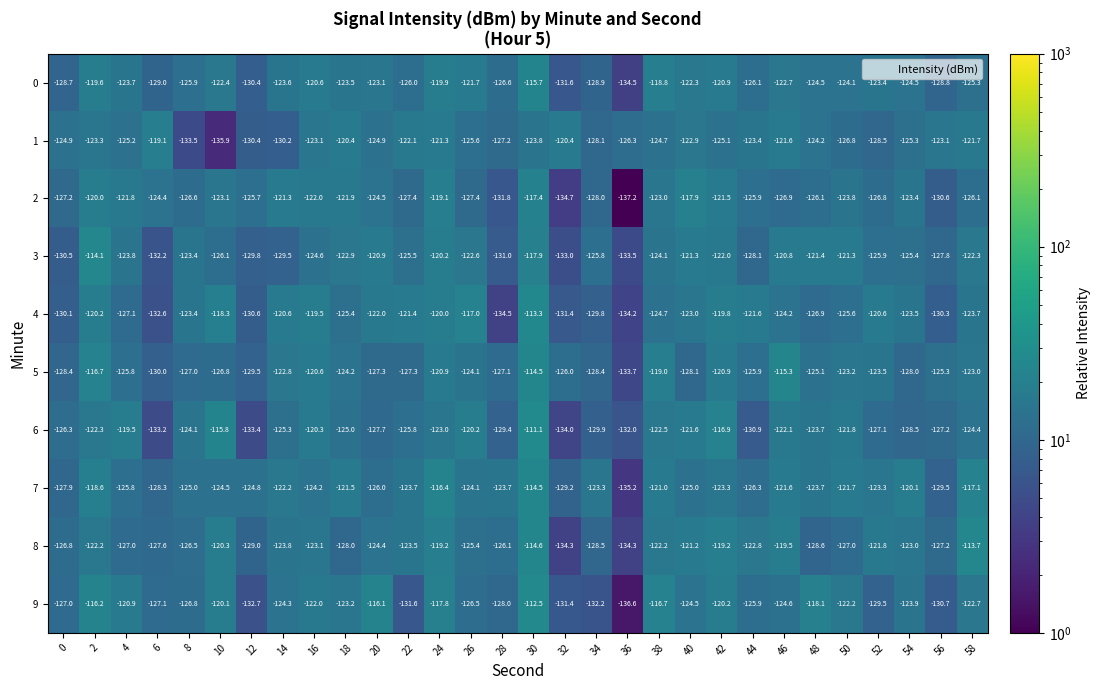

Read the 1 value at 44.

-123.4